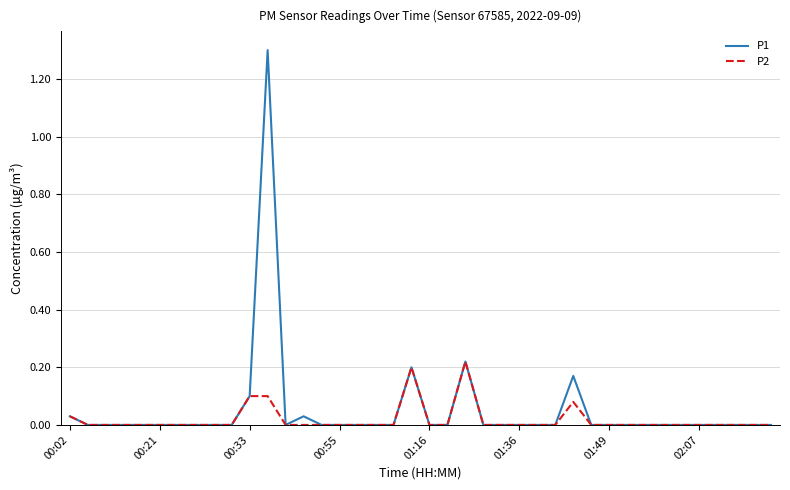

Which series has the largest range (max minus min)?

P1